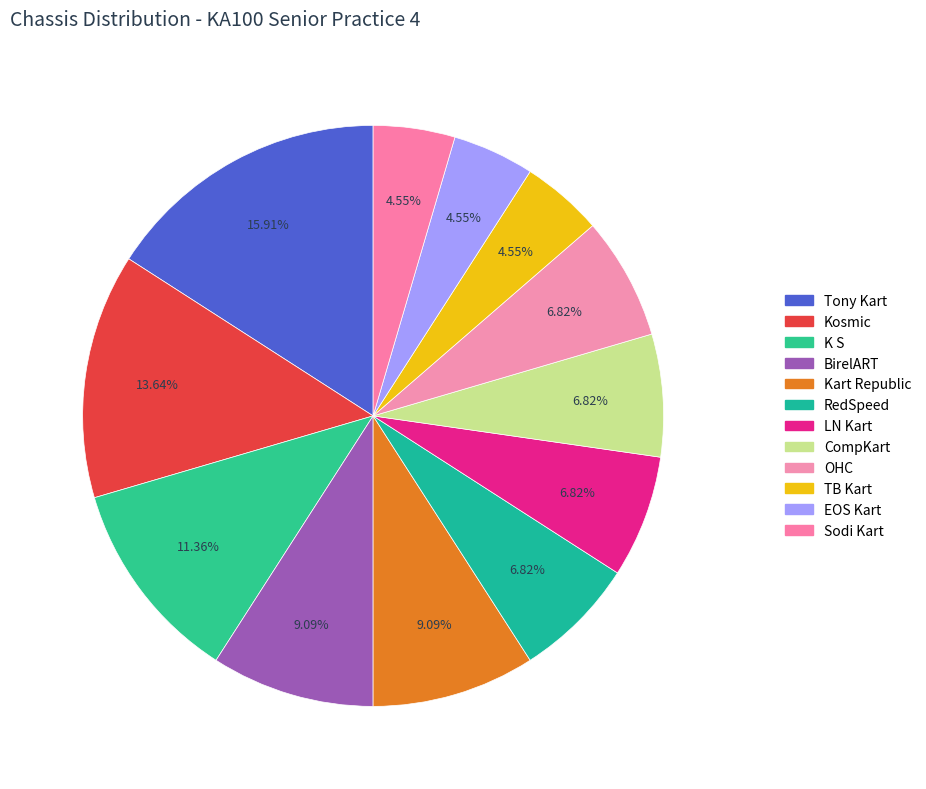

To the nearest percent, what is the combined percentage of K S and TB Kart?

16%